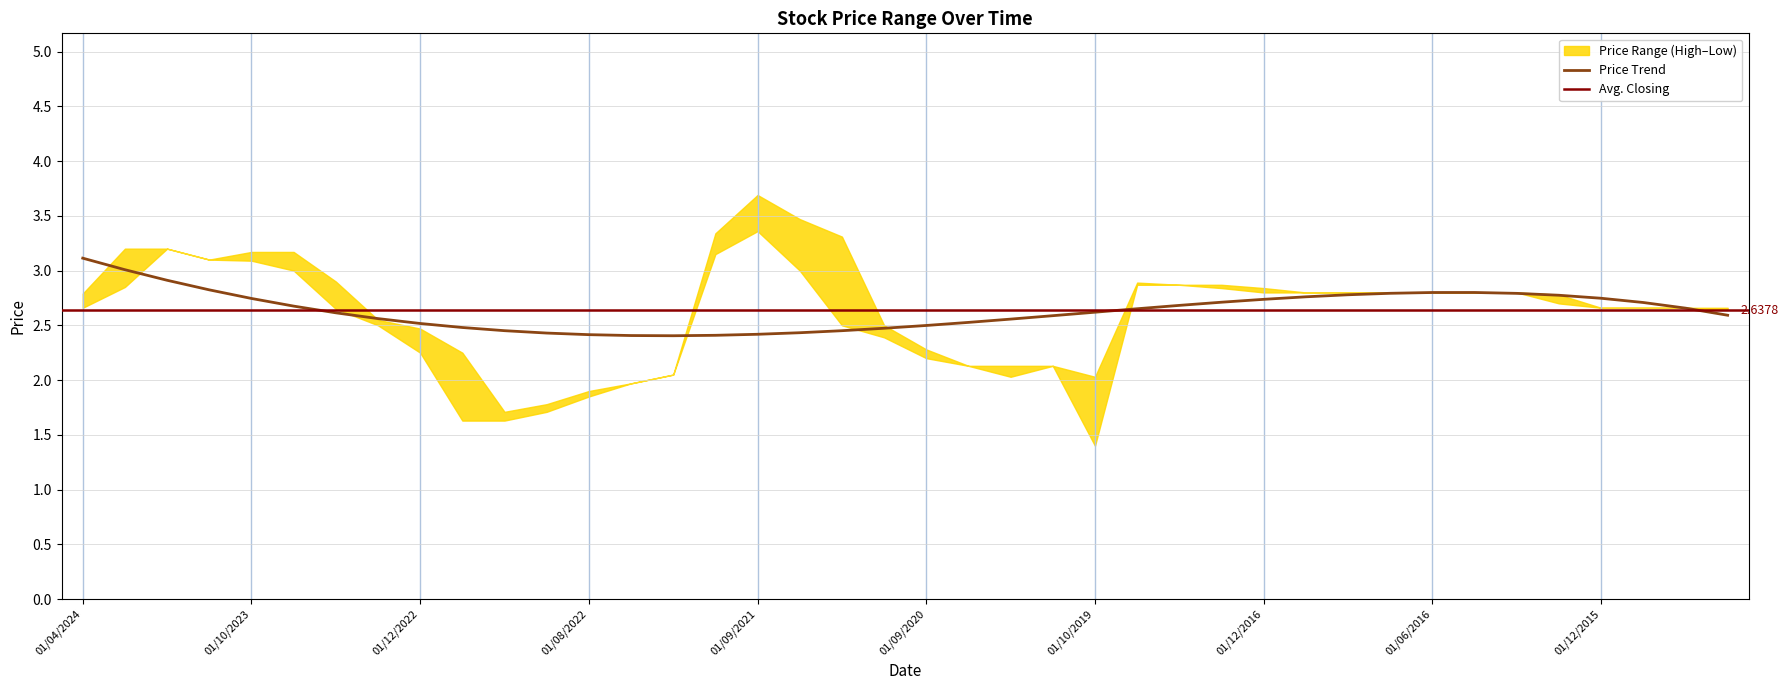

Count the number of data series in this chart.

3